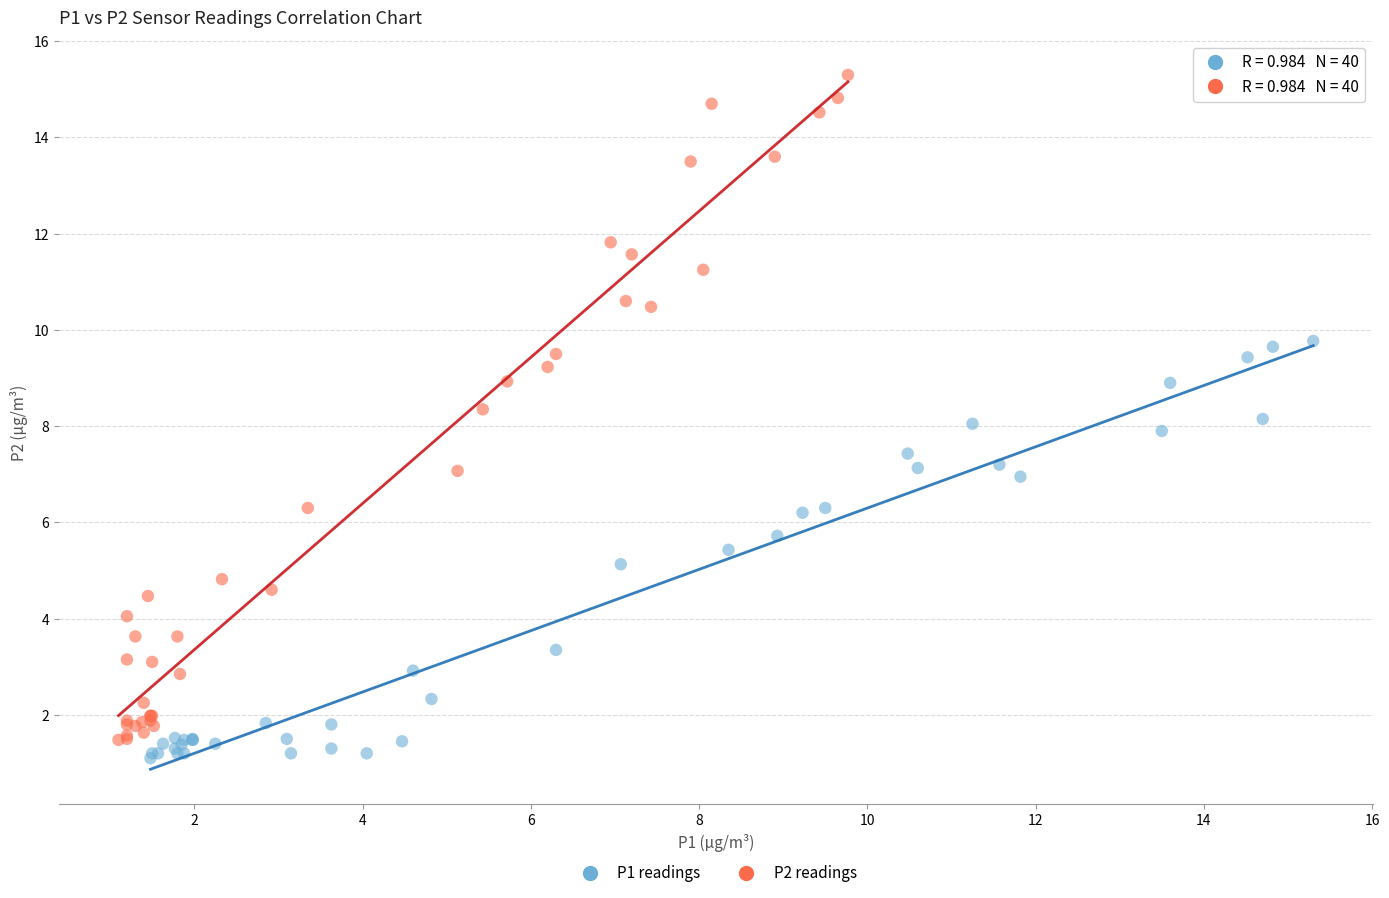

What are all the series names shown in the legend?

P1 readings, P2 readings